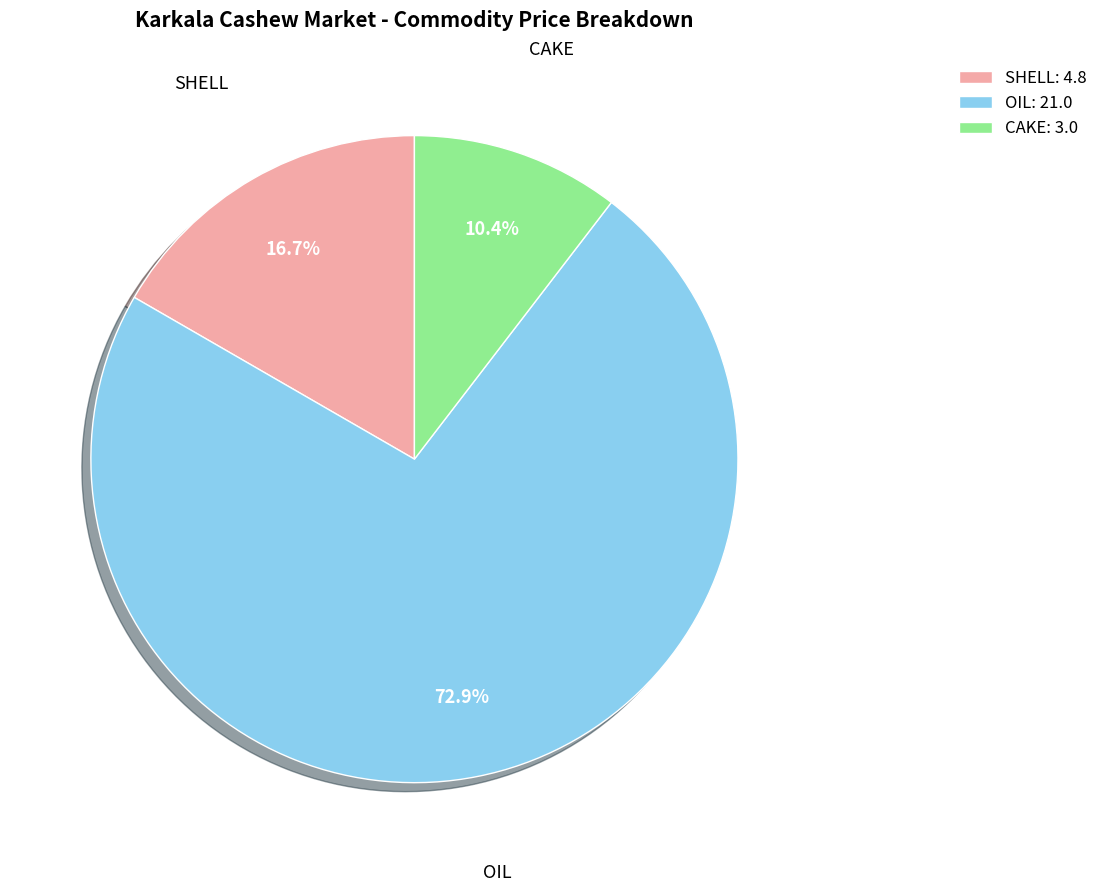

How many slices are in this pie chart?

3